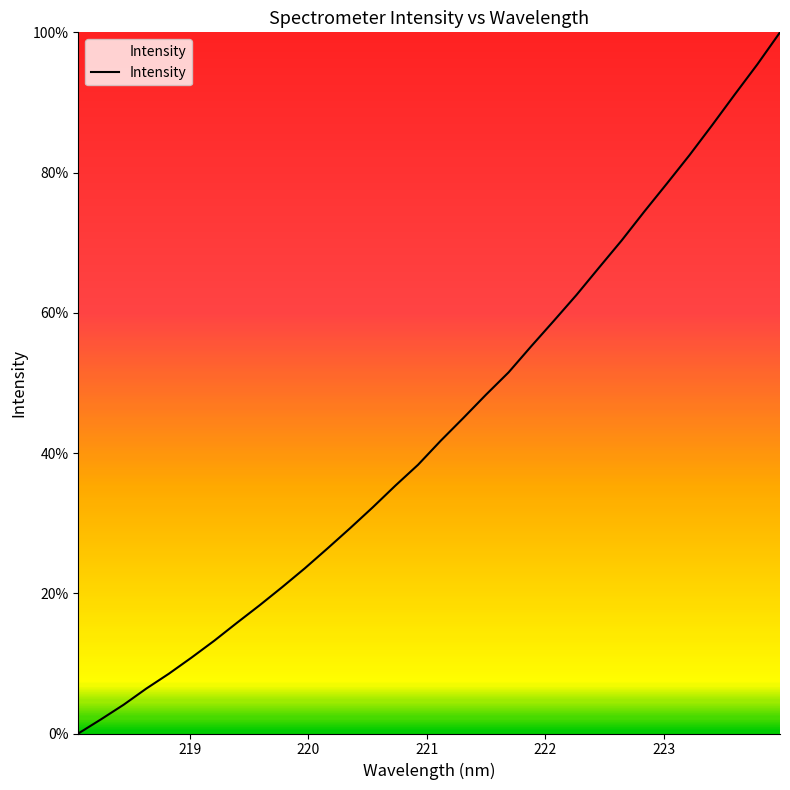

What is the maximum value shown in the chart?

100.0